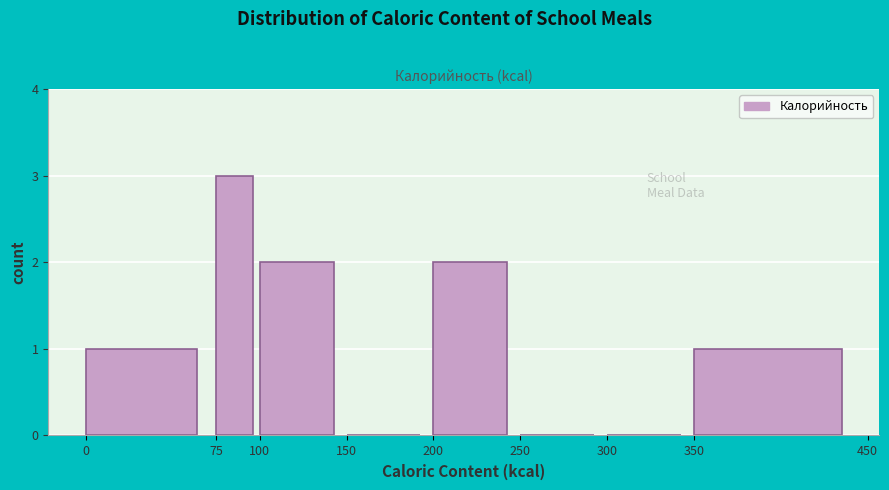

Reading left to right, transcribe this chart: for each bar, give the range it covers on the x-axis and its height. The values are not printed on the chart, so give them approximately, as read against the axis.

0 to 75: 1
75 to 100: 3
100 to 150: 2
150 to 200: 0
200 to 250: 2
250 to 300: 0
300 to 350: 0
350 to 450: 1